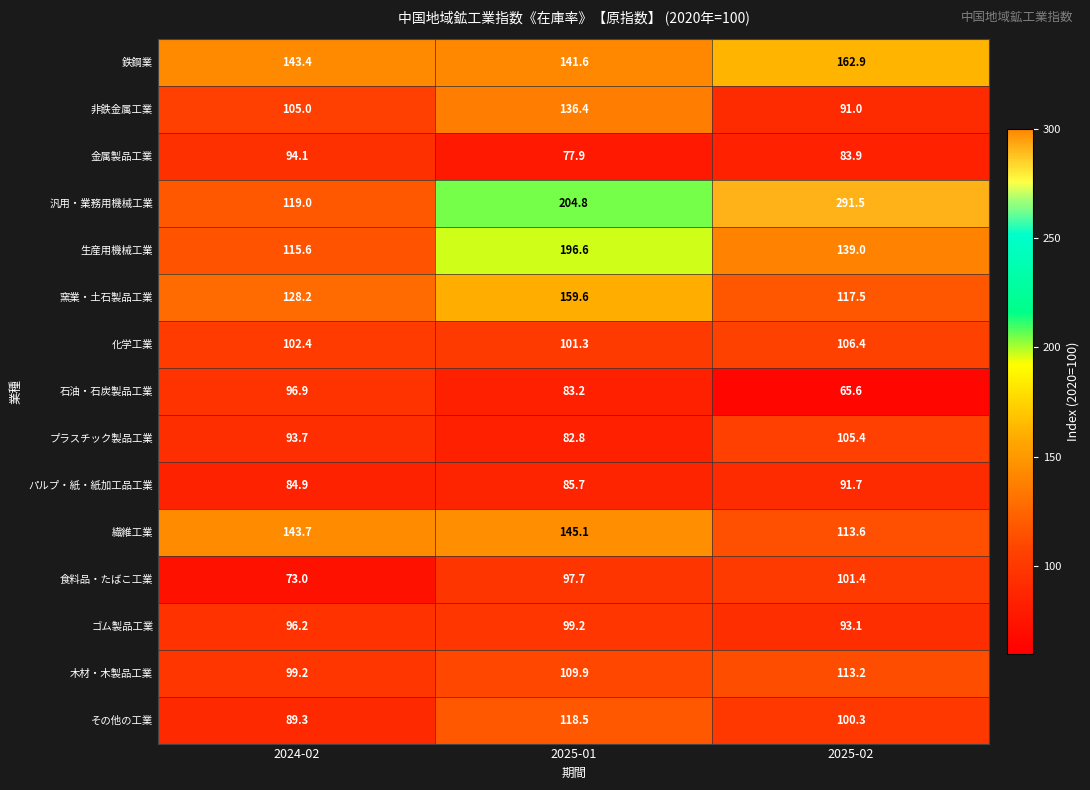

At 2025-01, list the series in order from largest to smallest.

汎用・業務用機械工業, 生産用機械工業, 窯業・土石製品工業, 繊維工業, 鉄鋼業, 非鉄金属工業, その他の工業, 木材・木製品工業, 化学工業, ゴム製品工業, 食料品・たばこ工業, パルプ・紙・紙加工品工業, 石油・石炭製品工業, プラスチック製品工業, 金属製品工業